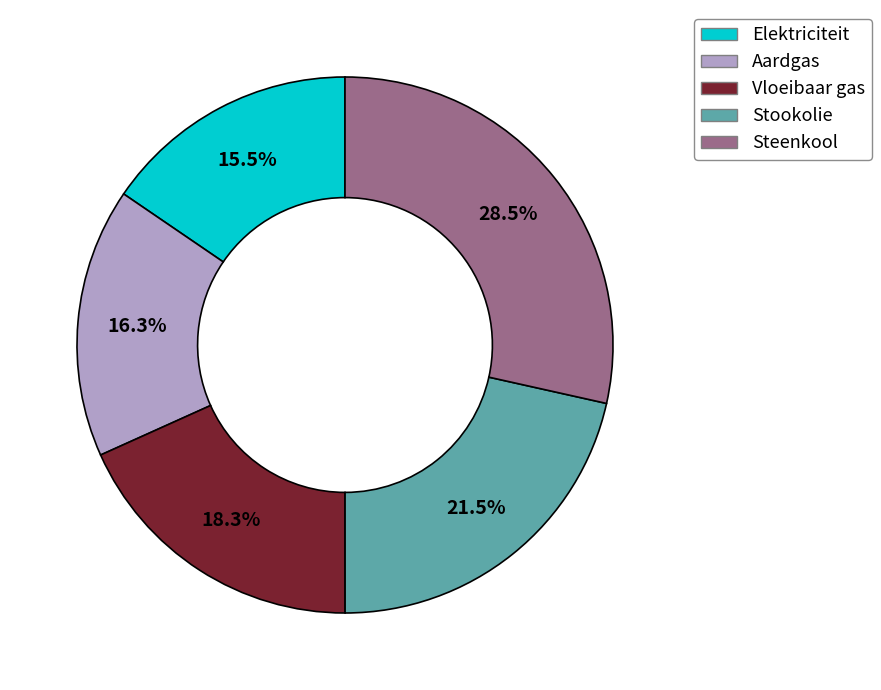

Is Vloeibaar gas the majority of the pie?

No